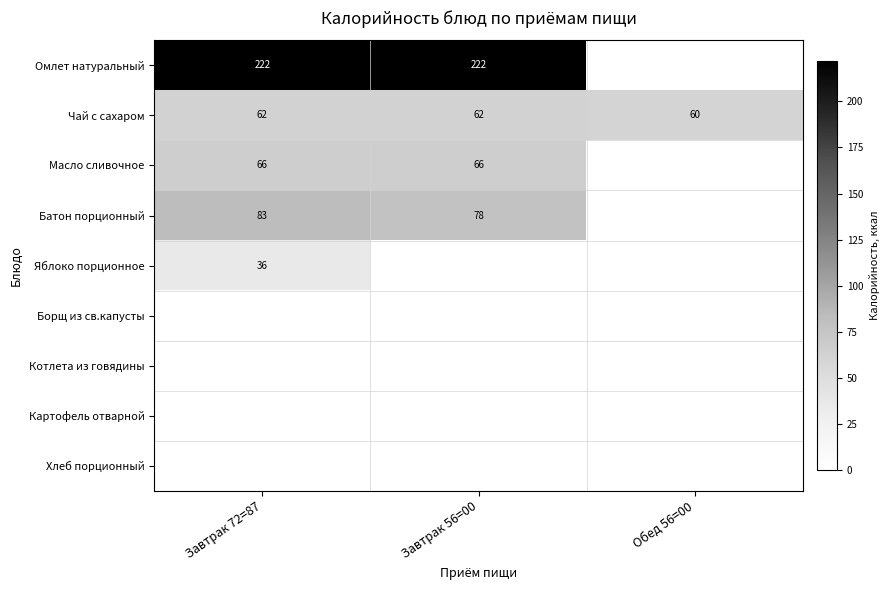

At which category does the chart reach its minimum across all series?

Обед 56=00